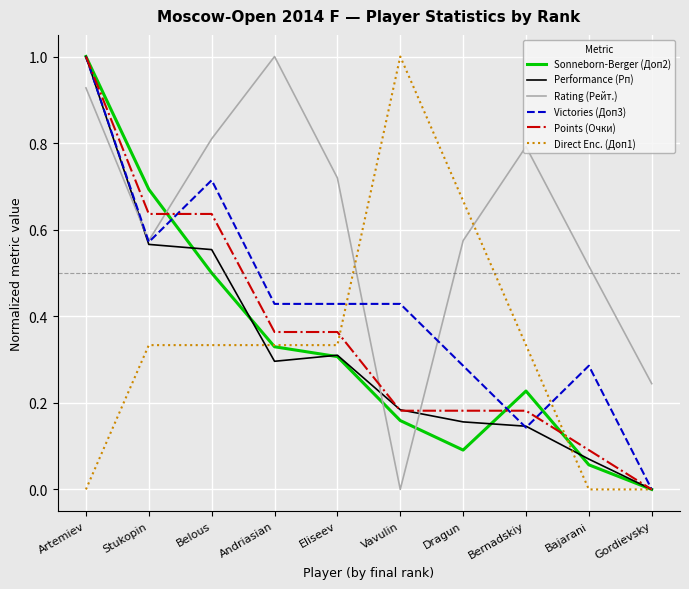

What position from the left is Vavulin?

6